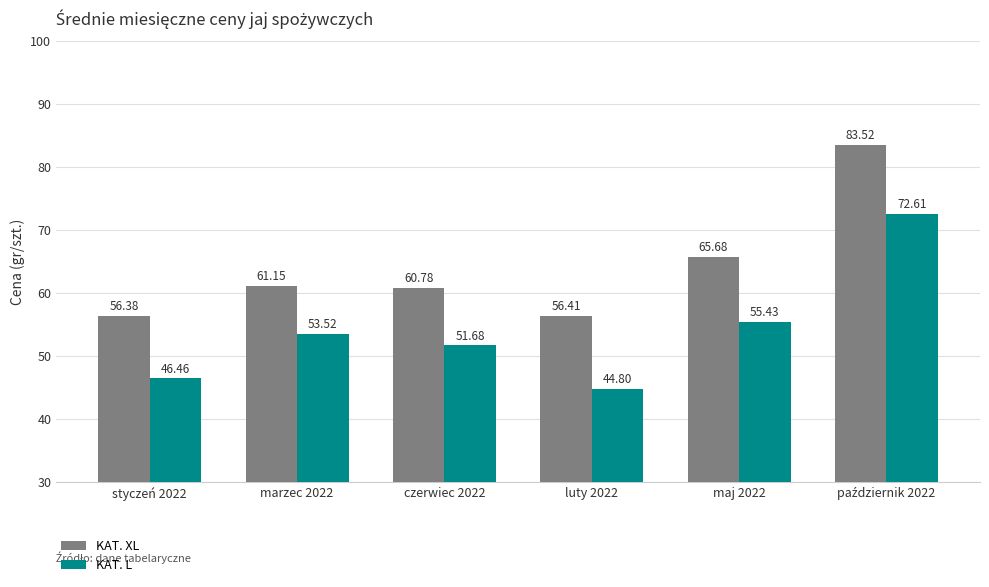

How many values in the KAT. L series are below 53?

3